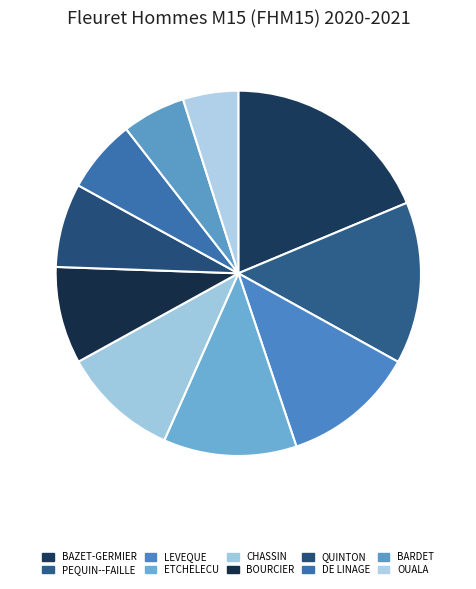

The Gabin LEVEQUE slice represents 12% of the pie. True or false?

True